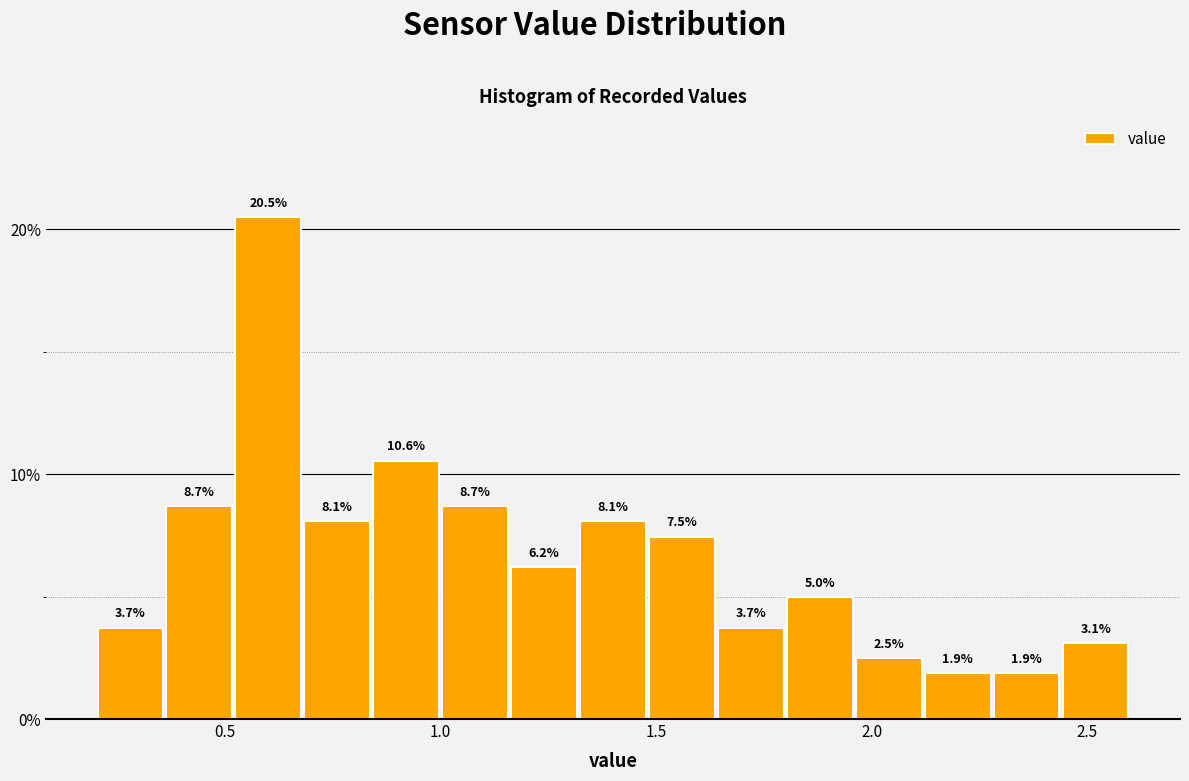

Around what value on the x-axis is the tallest bar? Give the approximate position of its centre, as read against the axis.

0.60